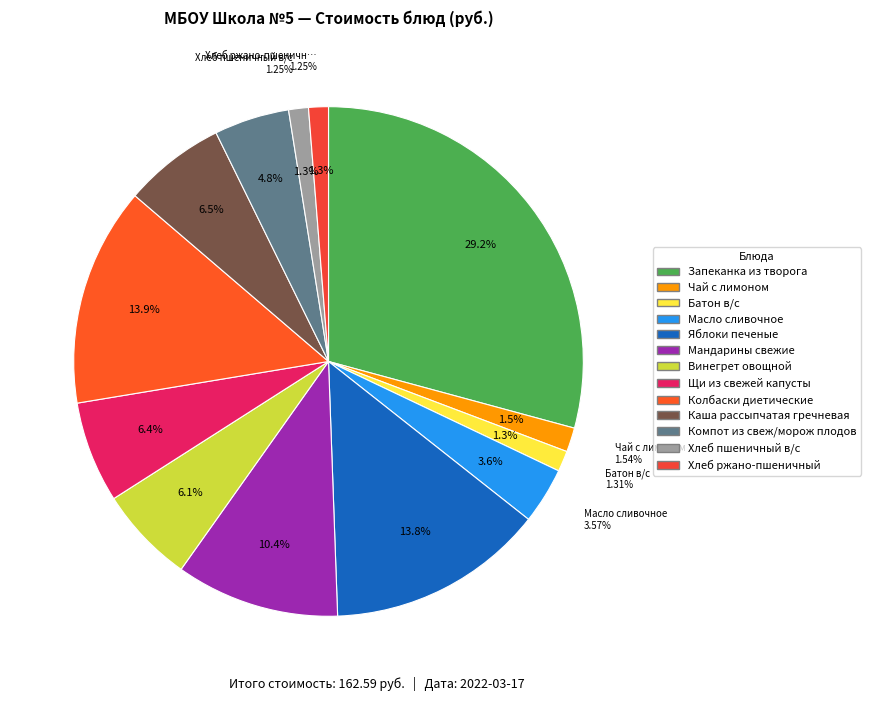

Does any single category account for the majority?

No